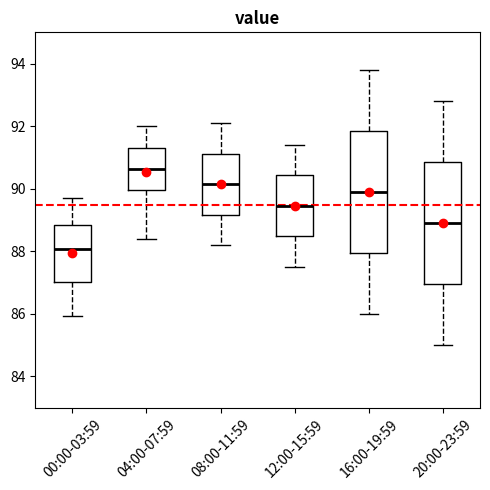

Which box's median line is the lowest?

00:00-03:59